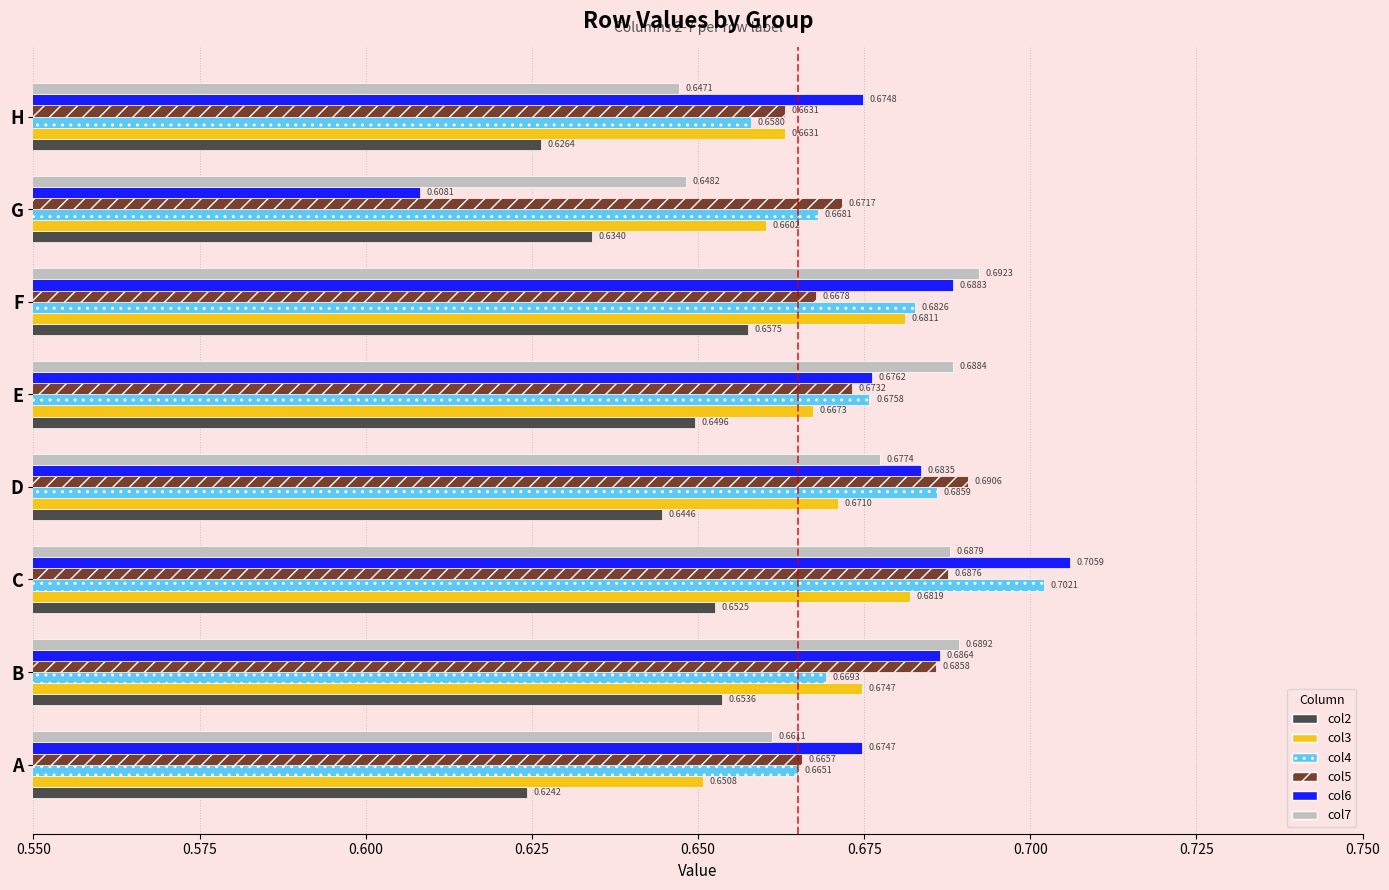

Is the value of col4 at H greater than the value of col3 at G?

No